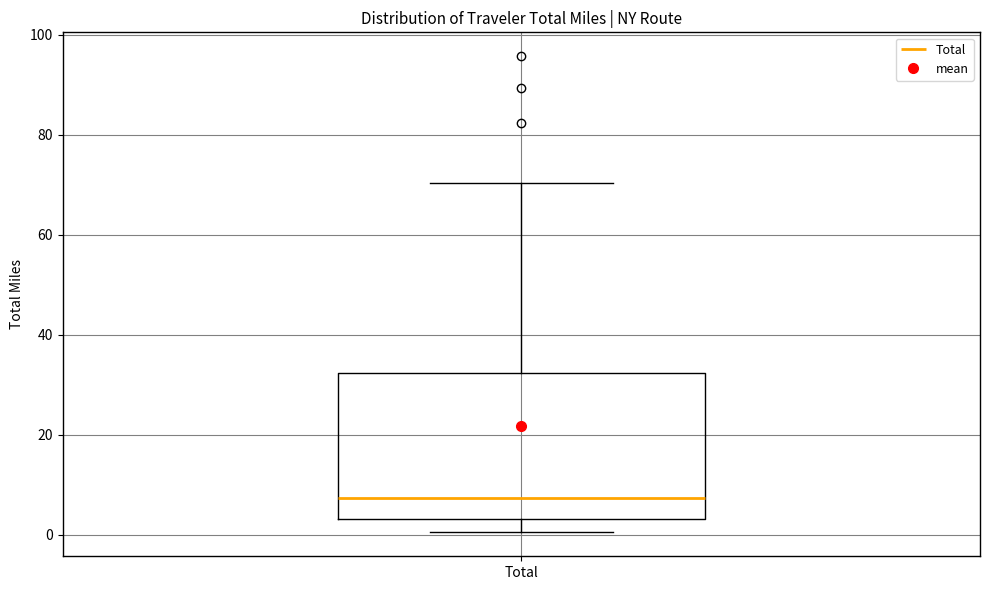

Where does the upper whisker of the box for Total end on the y-axis? The values are not printed on the chart, so give them approximately, as read against the axis.

70